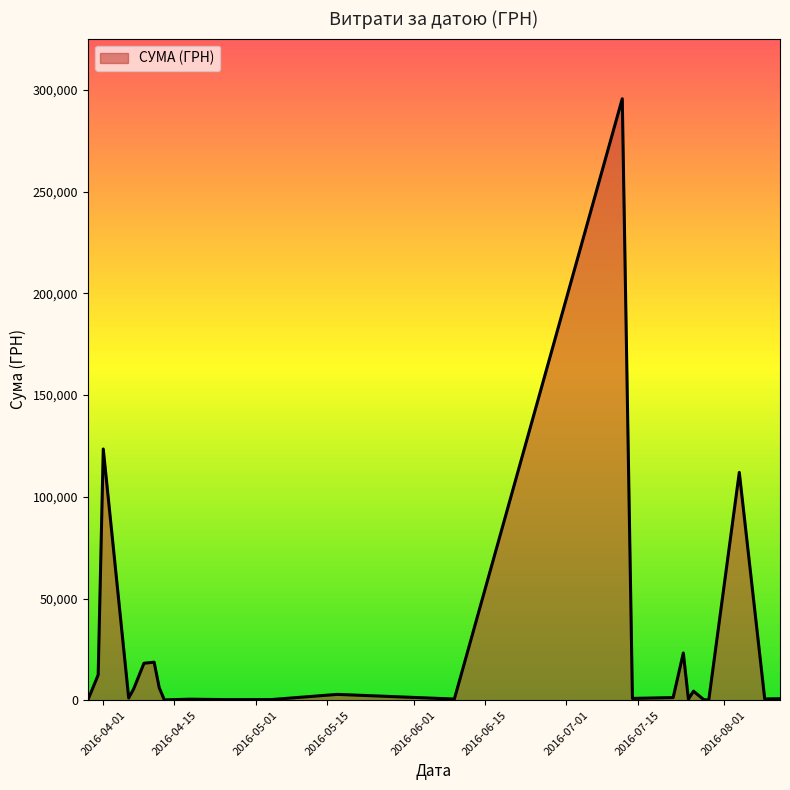

What is the maximum value shown in the chart?

295638.6